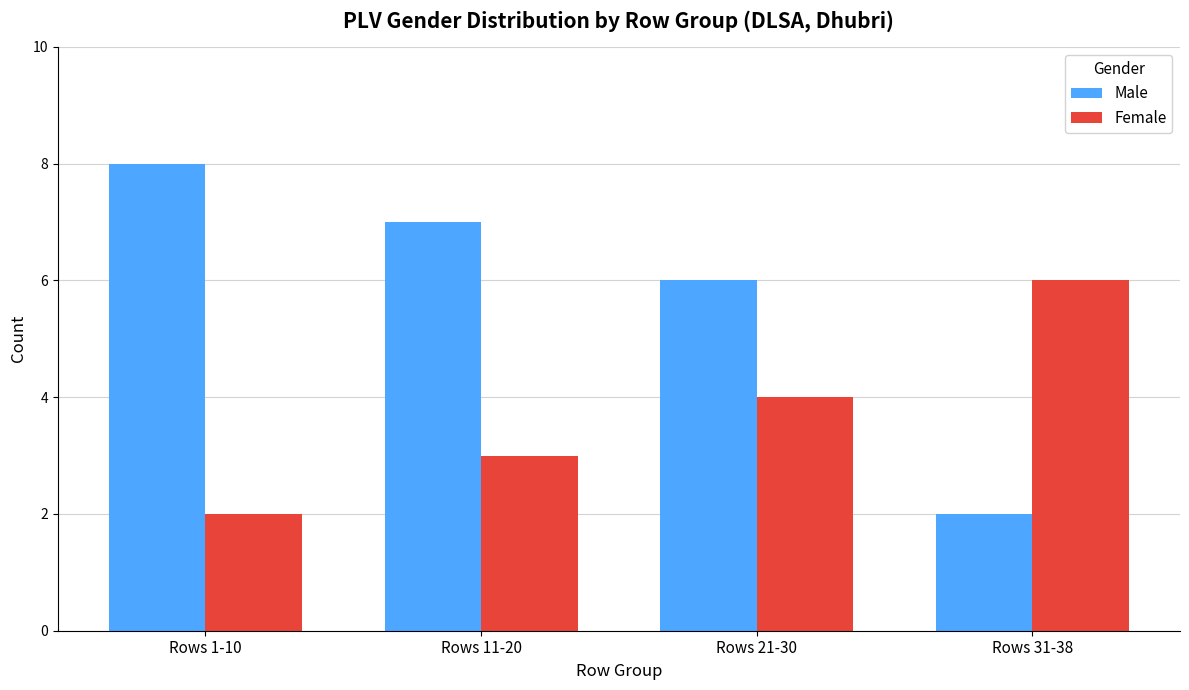

What are all the series names shown in the legend?

Male, Female